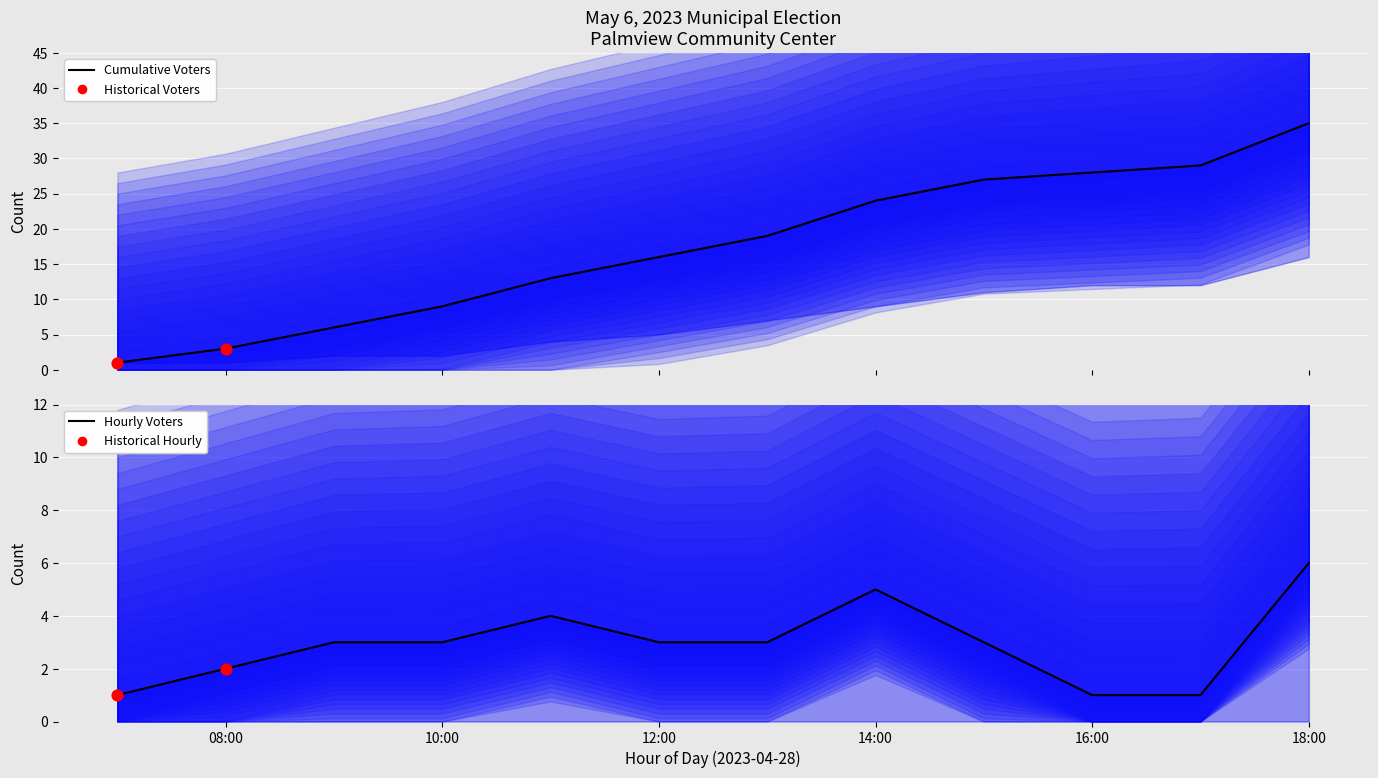

Which series has the widest spread of Y values?

Cumulative Voters